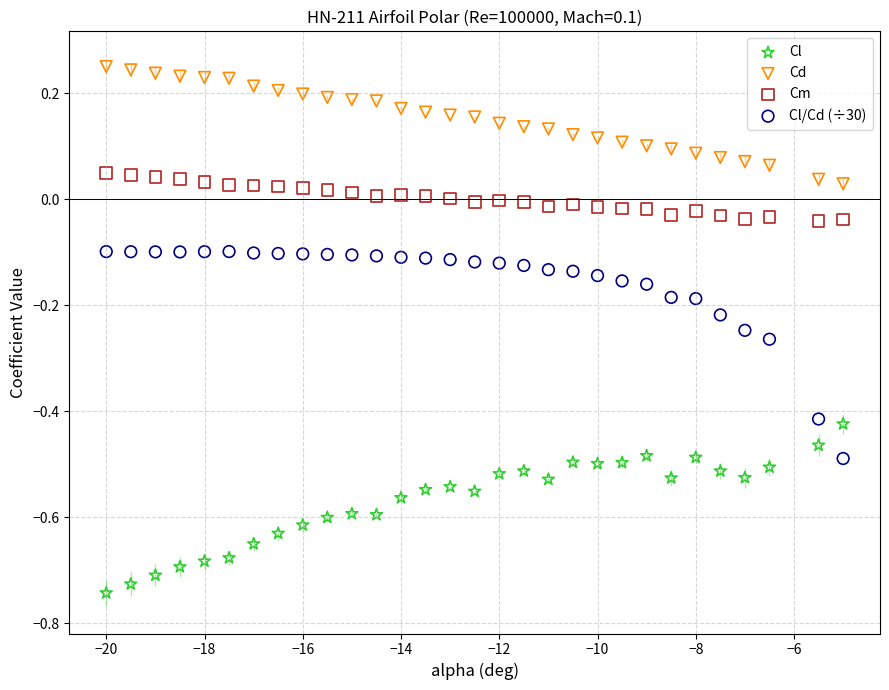

Across all data points, what is the range of Y values (max minus min)?

1.0